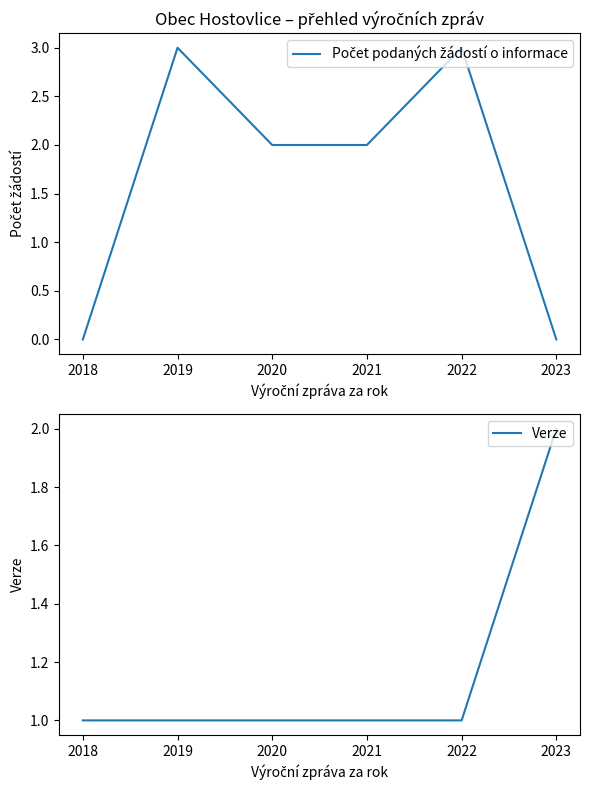

Which category has the lowest value across all series?

2018